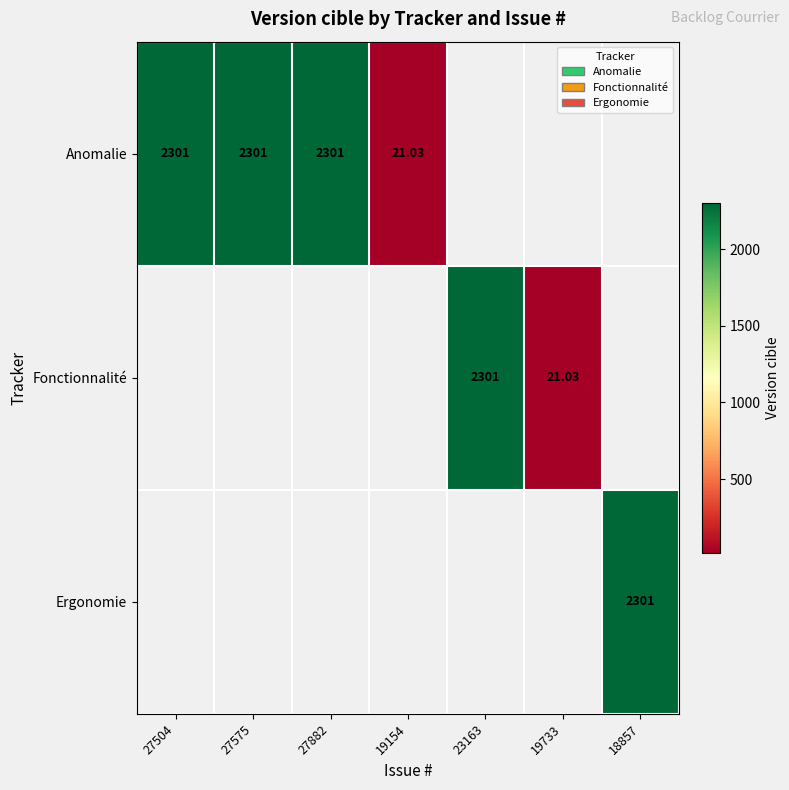

The Ergonomie series shows 910.0 at 27575. True or false?

False